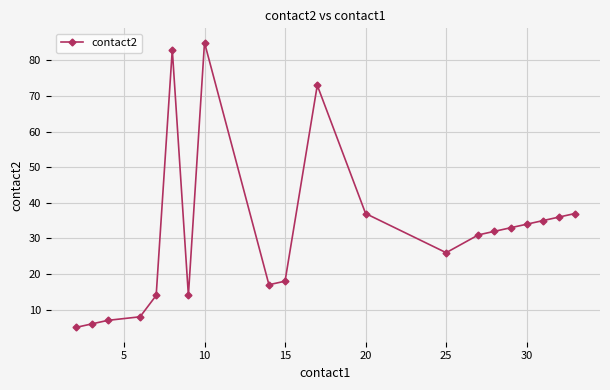

True or false: the data has more than 1 interior local peaks.

True